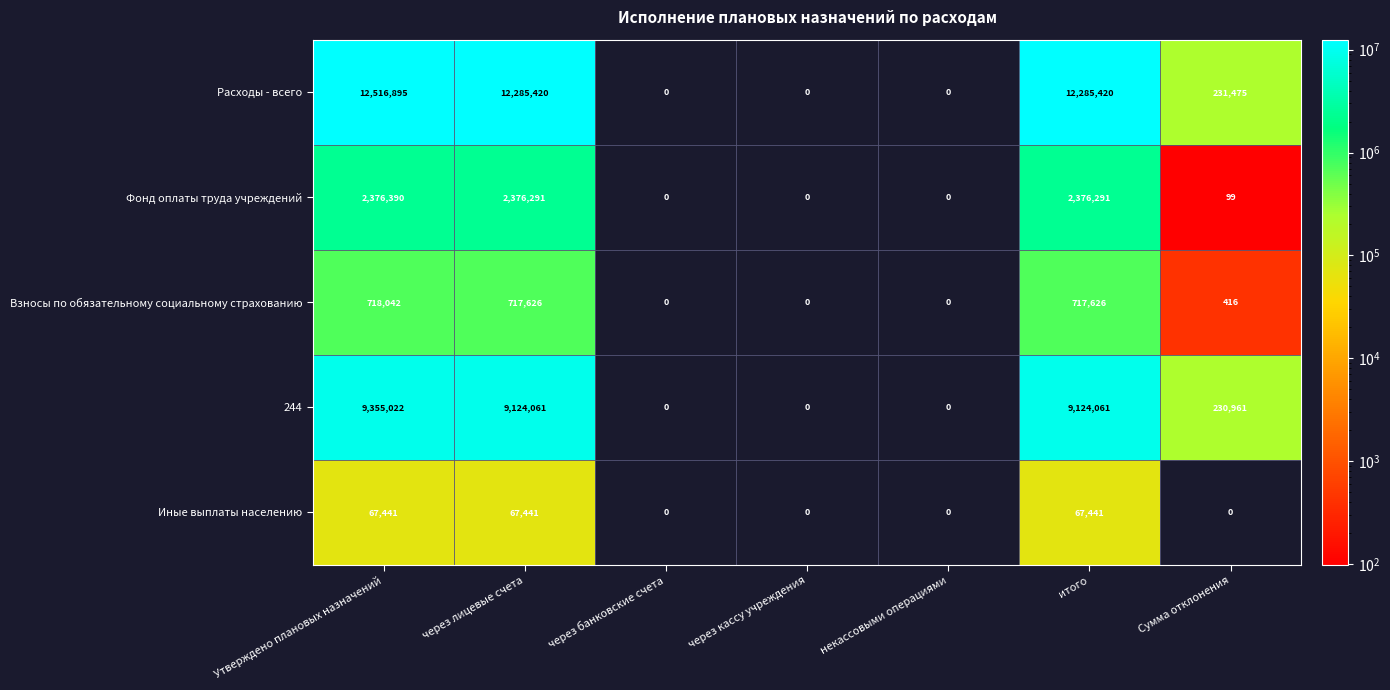

Rank the series by their maximum value, from lowest to highest.

Иные выплаты населению, Взносы по обязательному социальному страхованию, Фонд оплаты труда учреждений, 244, Расходы - всего